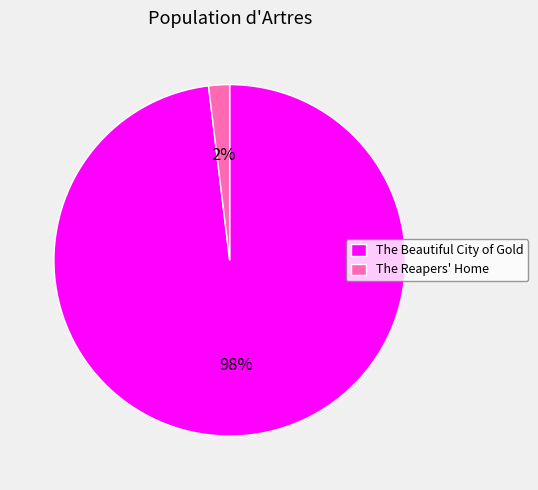

To the nearest percent, what portion does The Reapers' Home represent?

2%